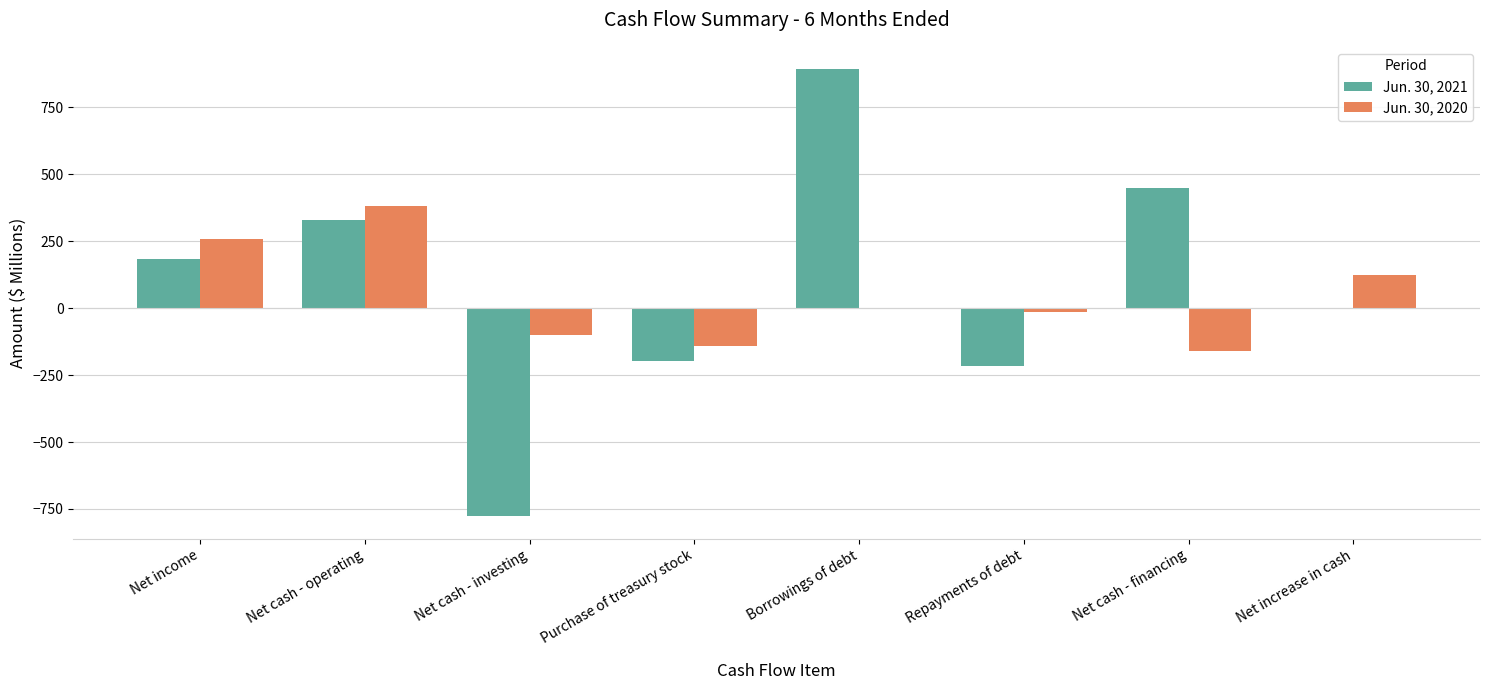

Which series has the largest range (max minus min)?

Jun. 30, 2021